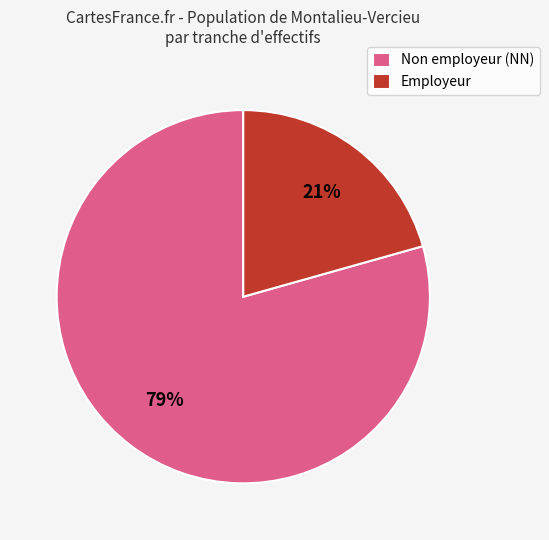

Between Employeur and Non employeur (NN), which is larger?

Non employeur (NN)